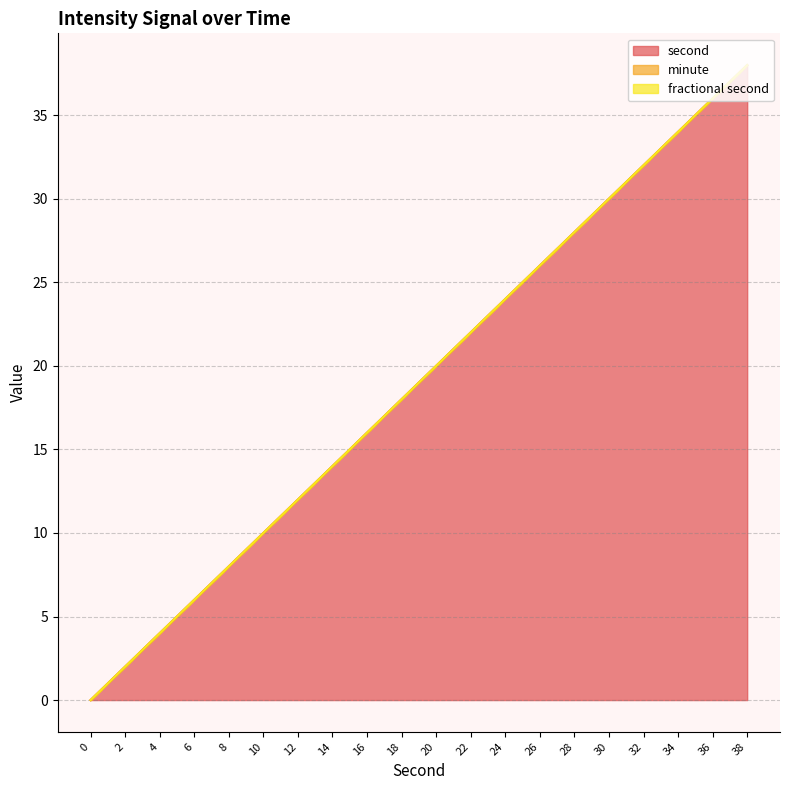

How many data points in second are less than 20?

10